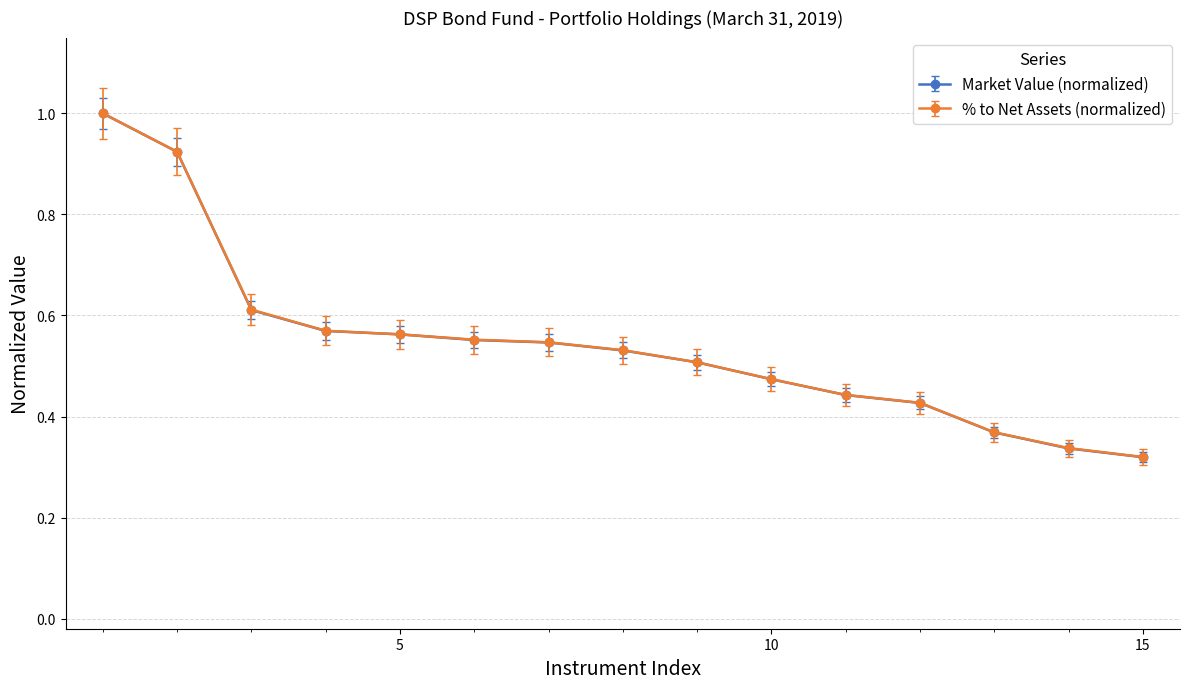

At how many categories does at least one series exceed 0?

15